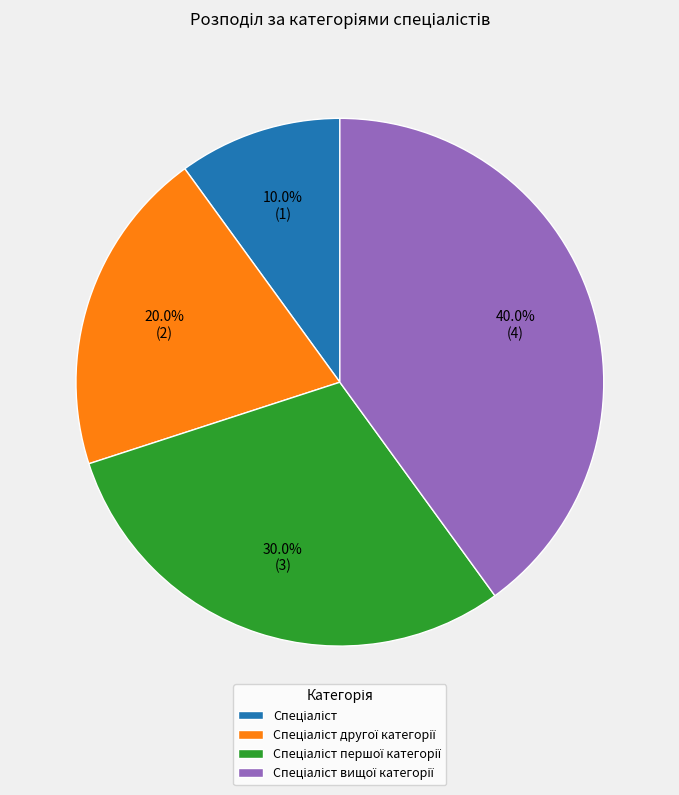

Does any single category account for the majority?

No